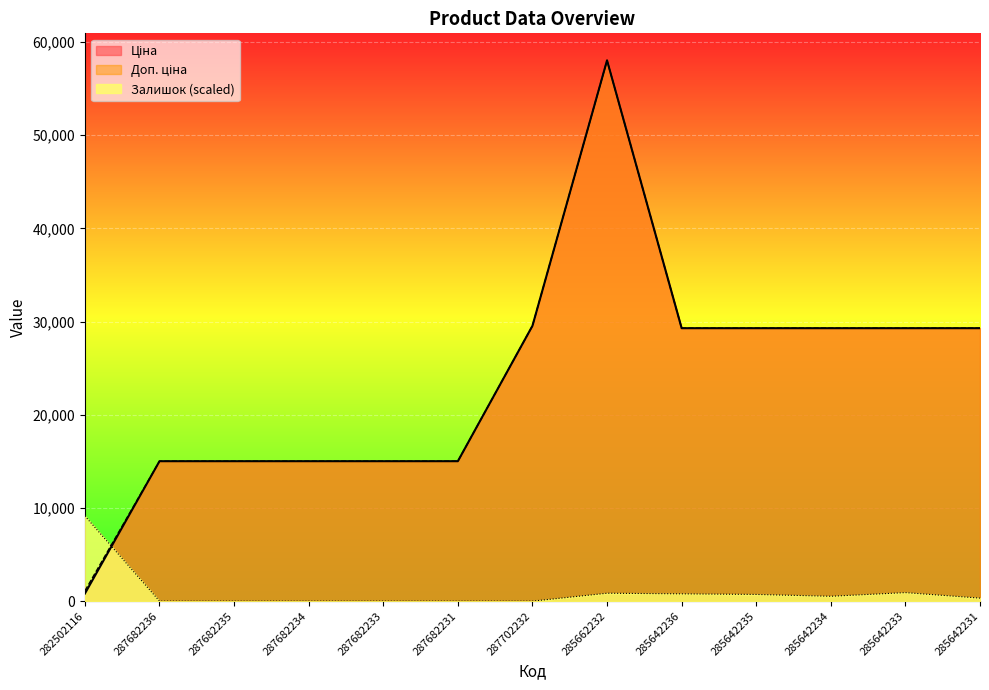

What is the difference between the maximum and second lowest values in the Залишок series?

9140.8